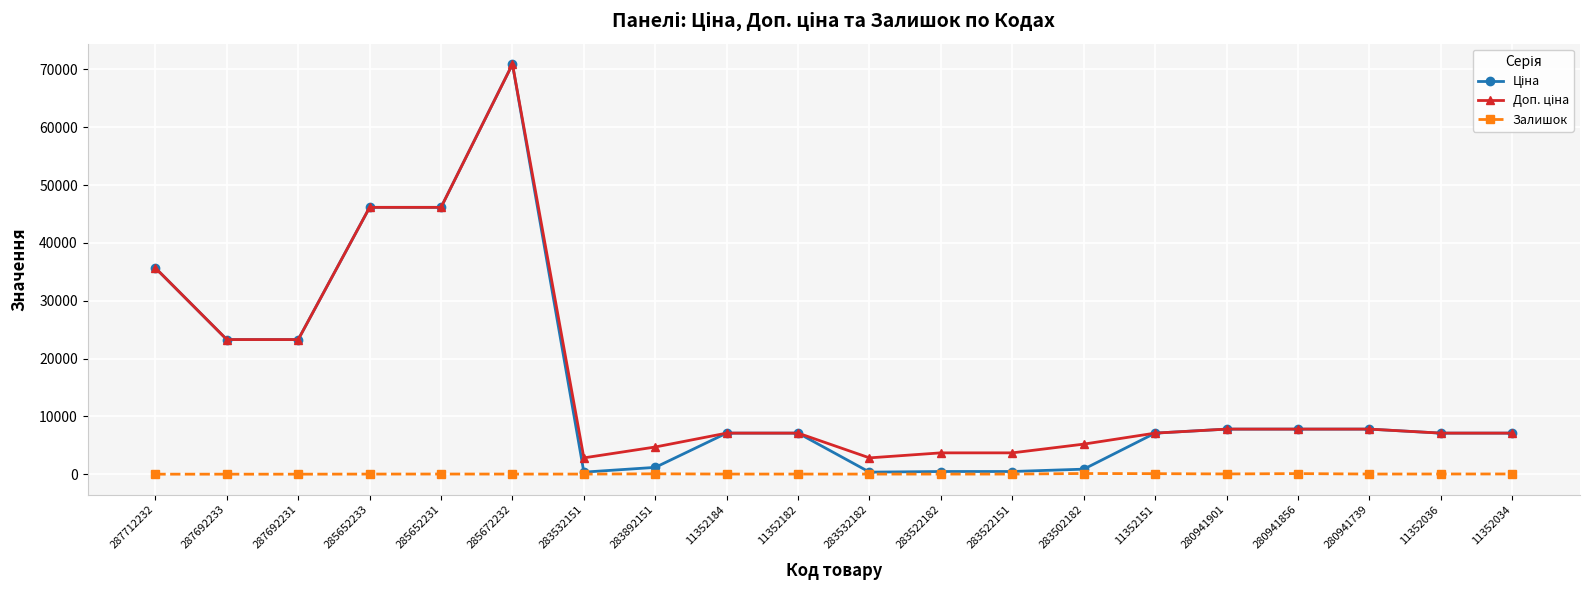

At which category is the sum across all series the highest?

285672232